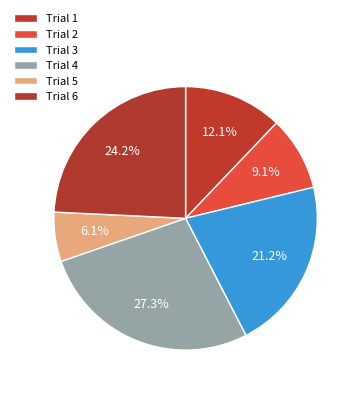

To the nearest percent, what is the difference between the largest and smallest slice percentages?

21%